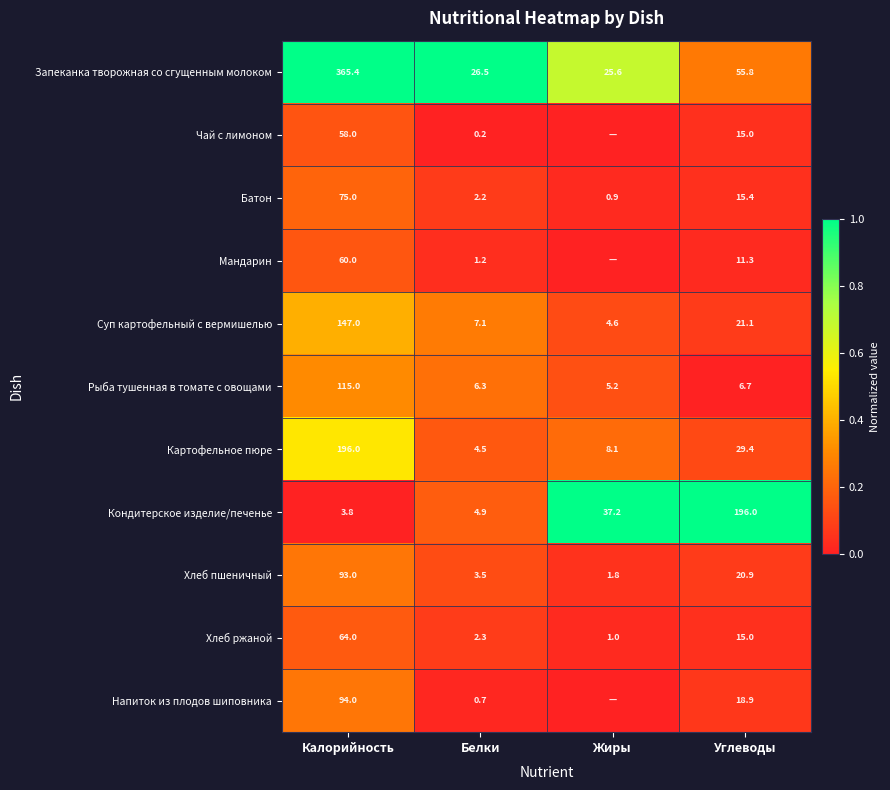

Count the number of categories in the chart.

4